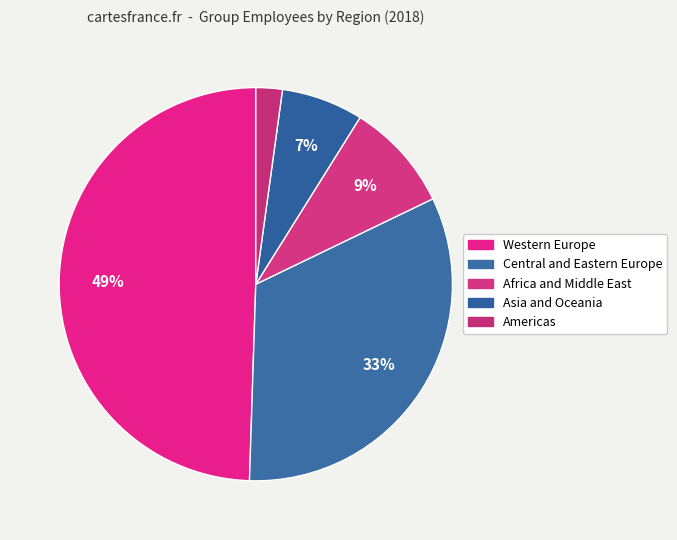

What is the smallest slice in the pie chart?

Americas